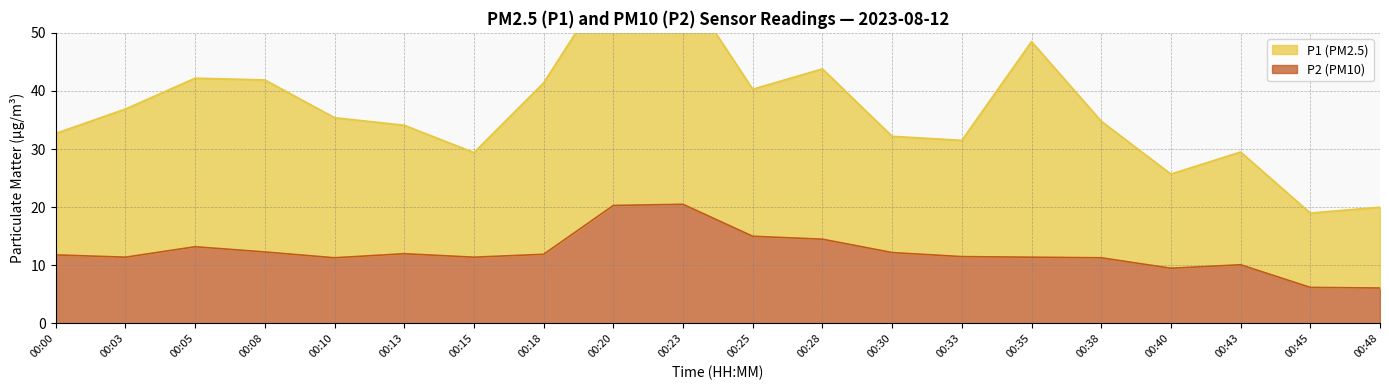

What is the average value of the P2 series?

12.2